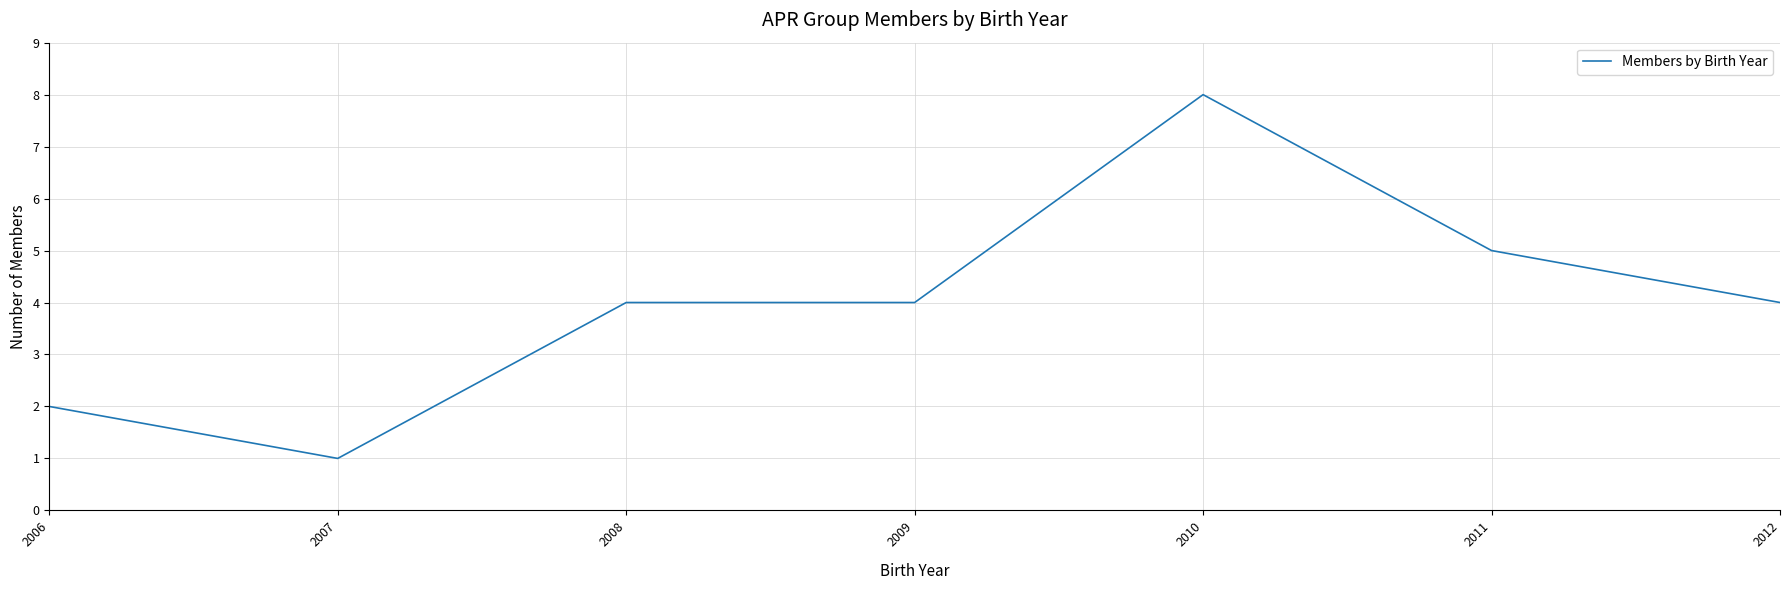

Where is the first local minimum?

2007